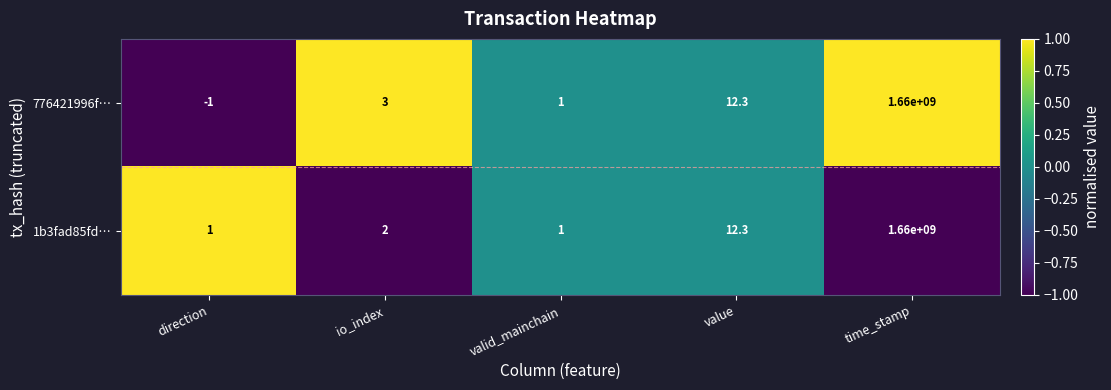

At which category is the sum across all series the highest?

time_stamp